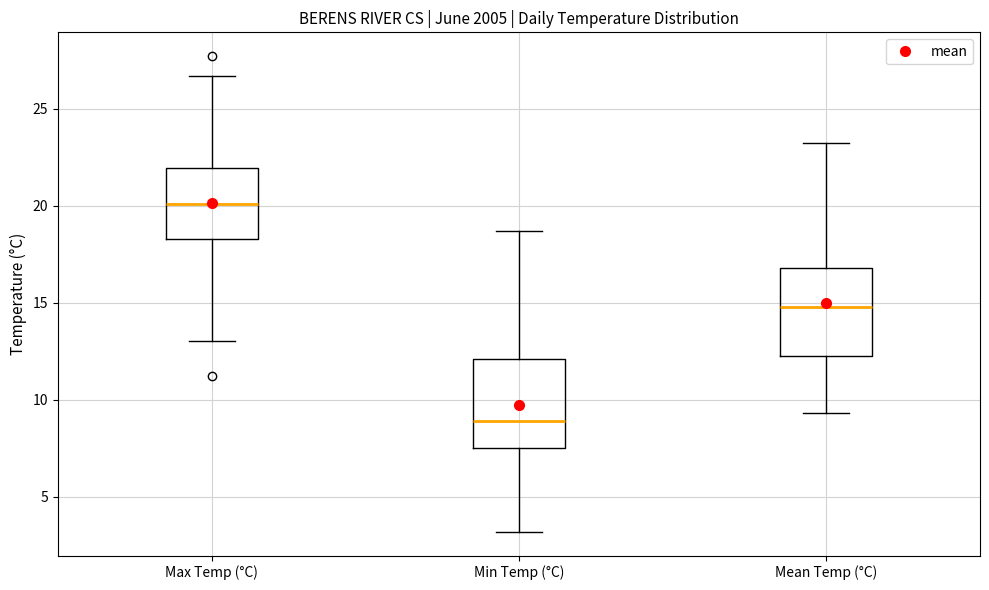

Reading left to right, transcribe this box plot: for each box, give where its median line is, the range the box spans, and where its two whiskers end, as read against the y-axis. The values are not printed on the chart, so give them approximately, as read against the axis.

Max Temp (°C): median 20.0, box 18.5 to 22.0, whiskers 13.0 to 26.5
Min Temp (°C): median 9.0, box 7.5 to 12.0, whiskers 3.0 to 18.5
Mean Temp (°C): median 15.0, box 12.5 to 17.0, whiskers 9.5 to 23.0